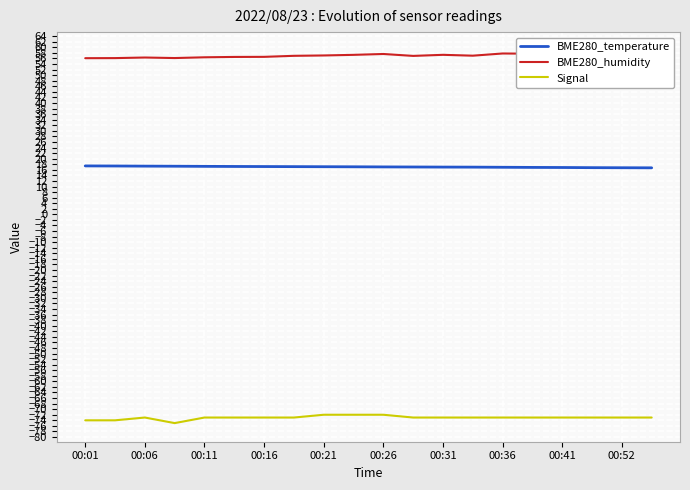

How many data points in Signal are less than -73?

3